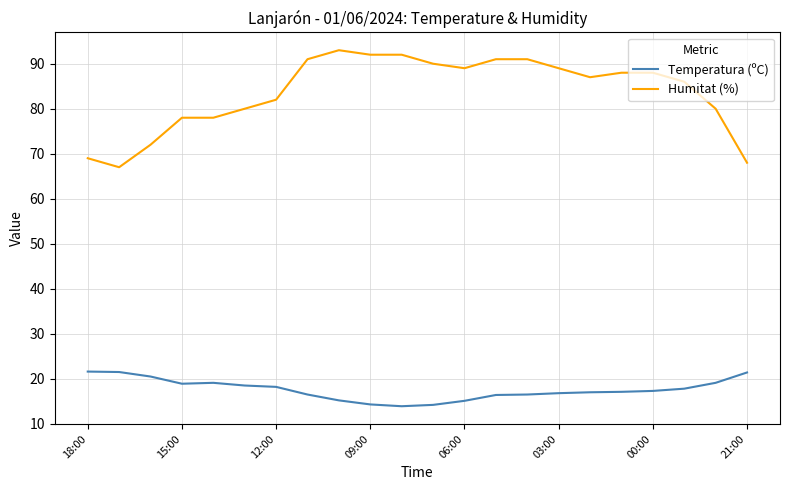

True or false: Humitat (%) and Temperatura (ºC) intersect in this chart.

False